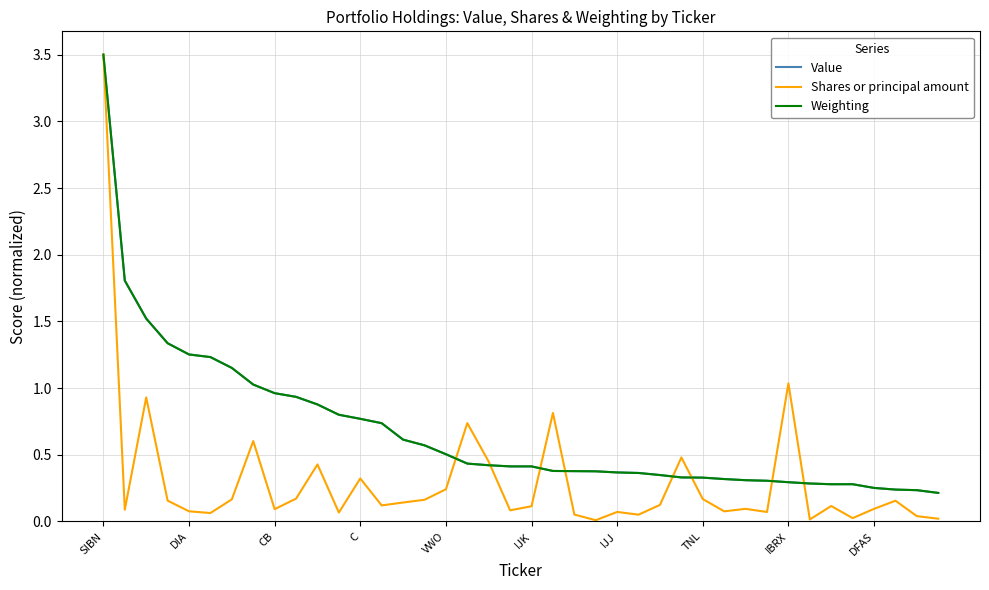

Which series has the largest range (max minus min)?

Shares or principal amount